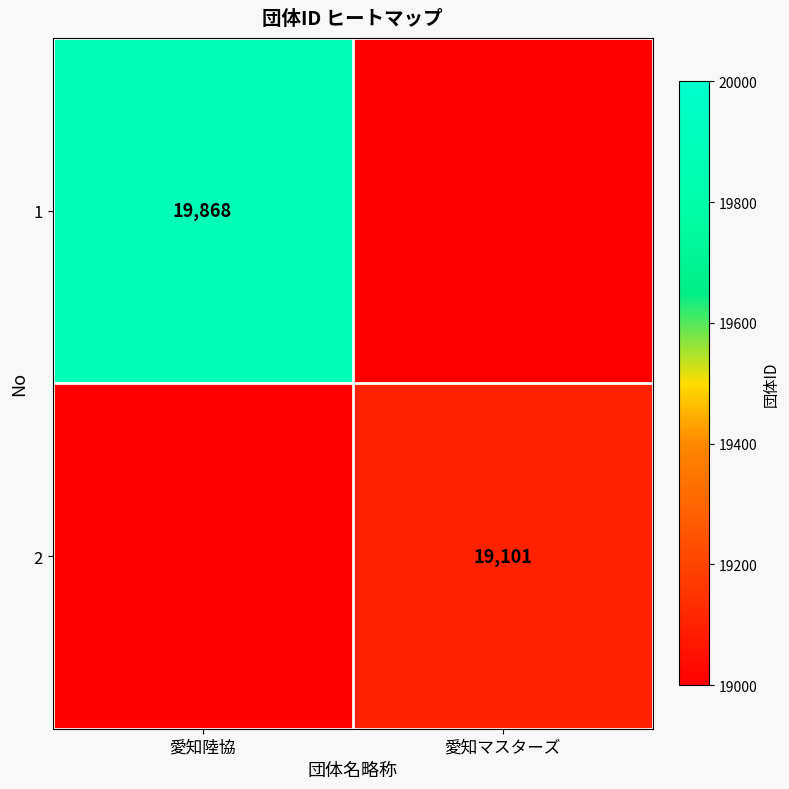

The 2 series shows 19101 at 愛知マスターズ. True or false?

True